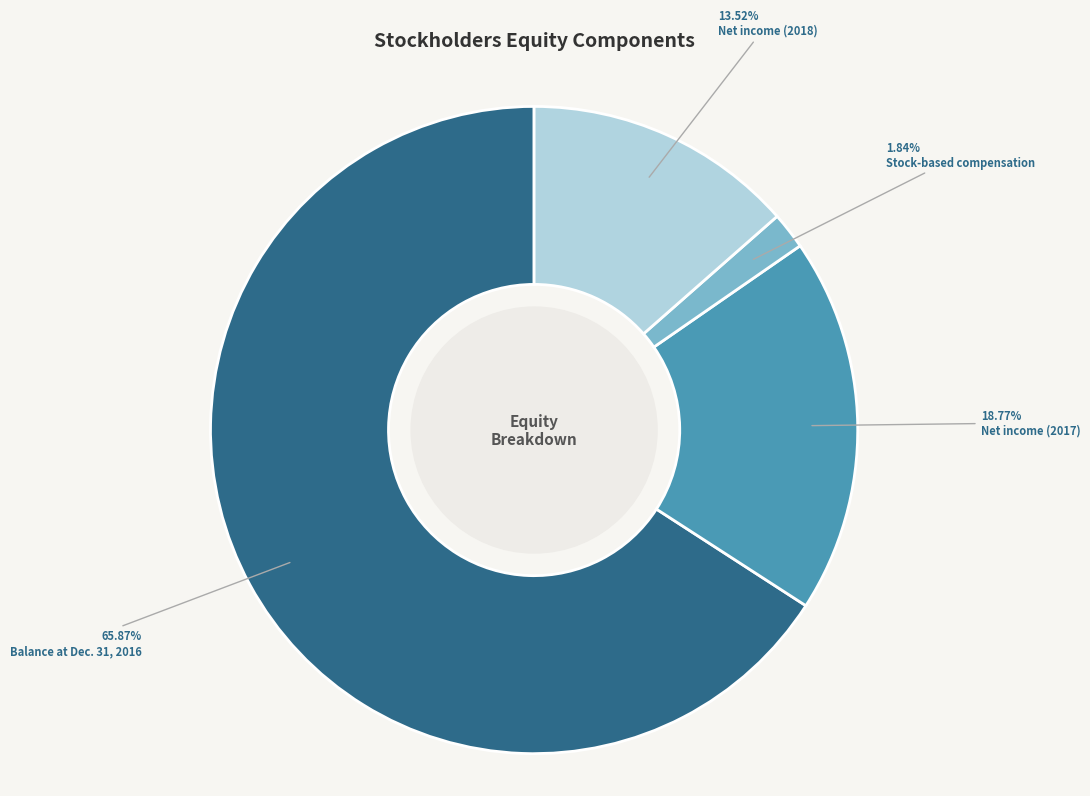

The Stock-based compensation slice represents 9% of the pie. True or false?

False